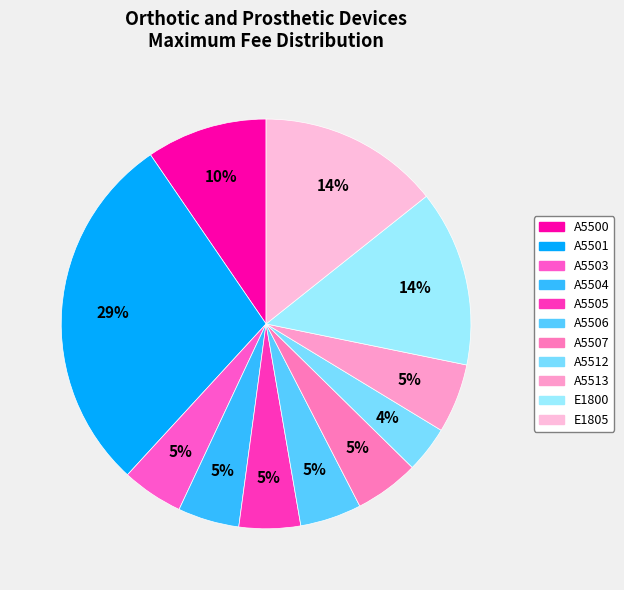

Is there any slice that represents more than half of the pie?

No